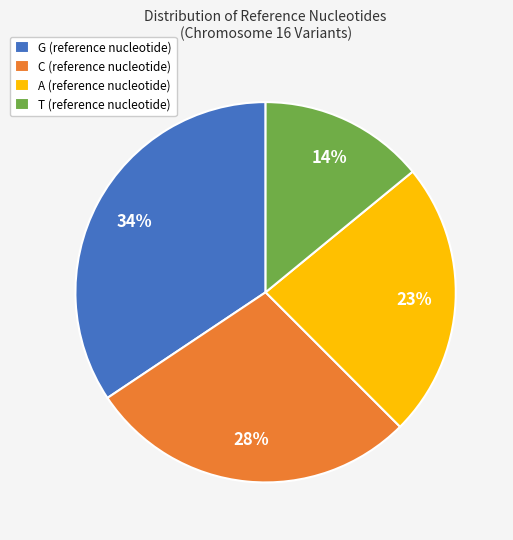

Which category has the smallest portion of the pie?

T